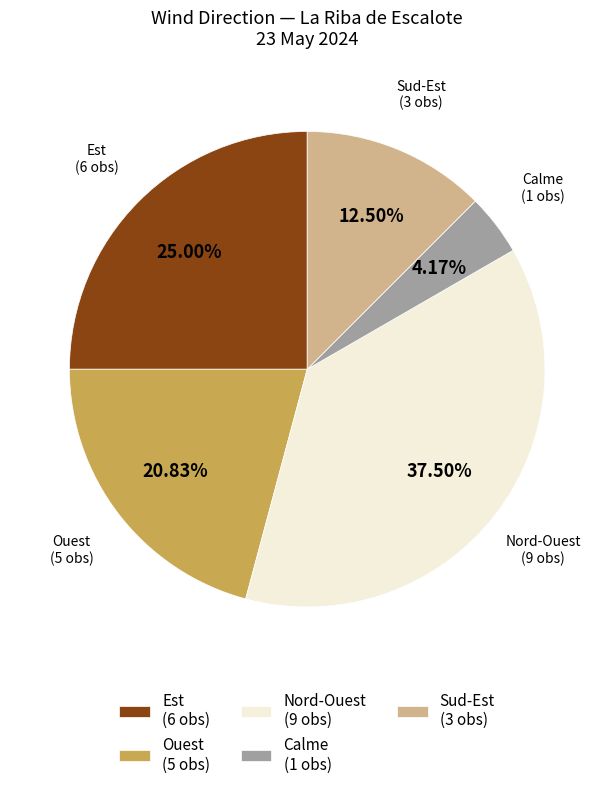

To the nearest percent, what percentage of the pie is Ouest?

21%